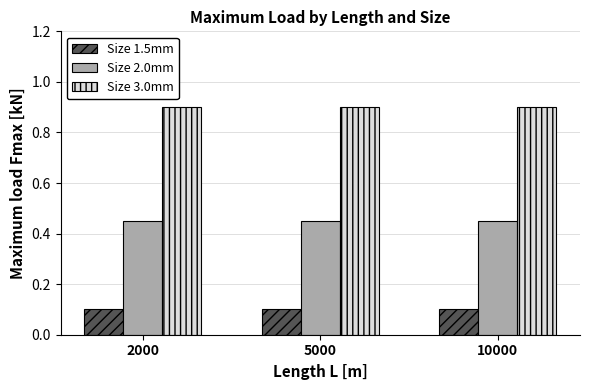

The value of Size 2.0mm at 2000 is 0.3. True or false?

False